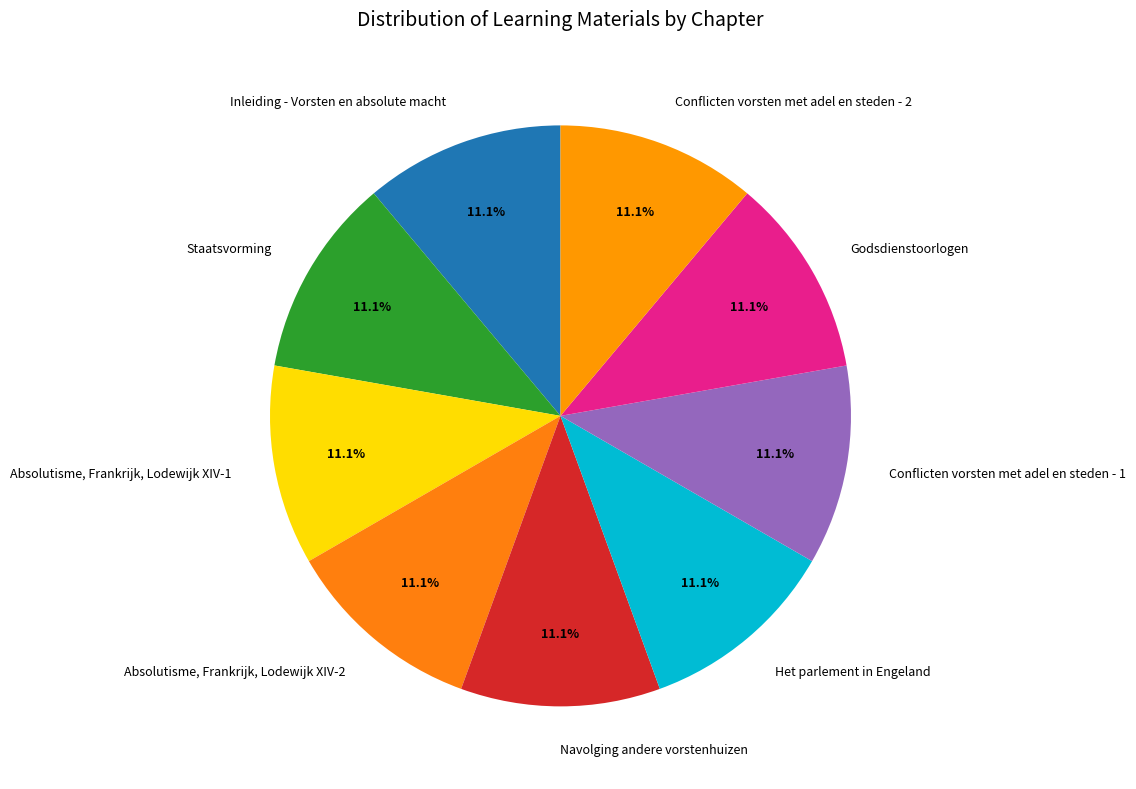

Does any single category account for the majority?

No